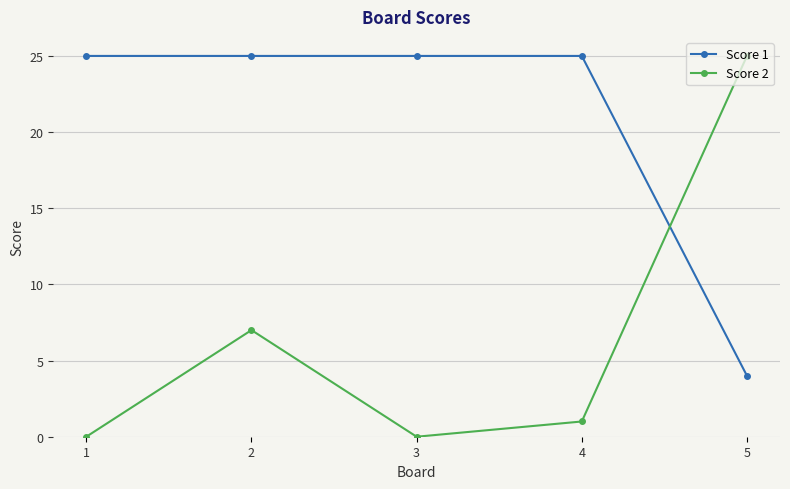

At how many categories does at least one series exceed 7?

5